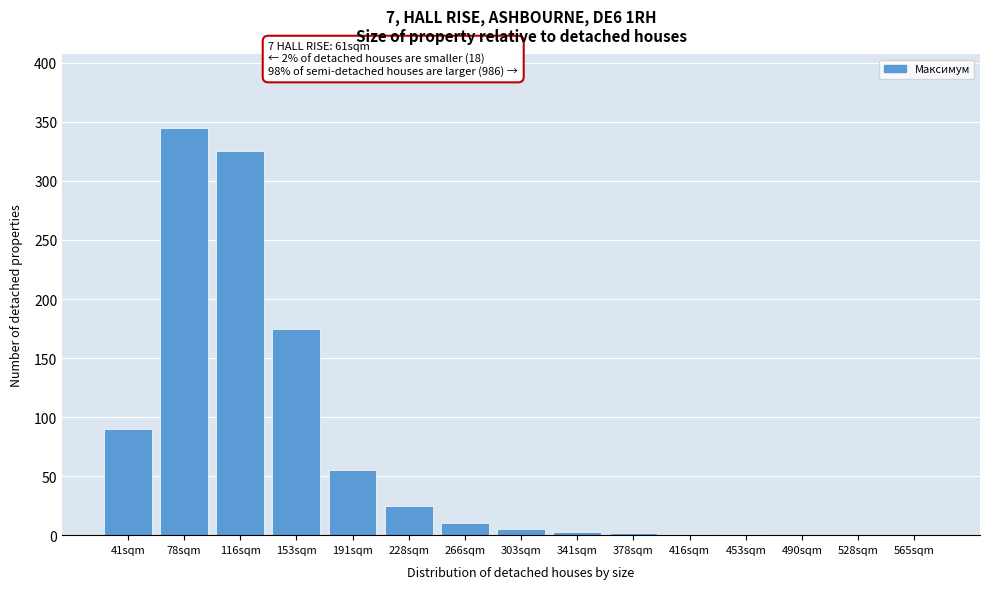

What is the maximum value shown in the chart?

345